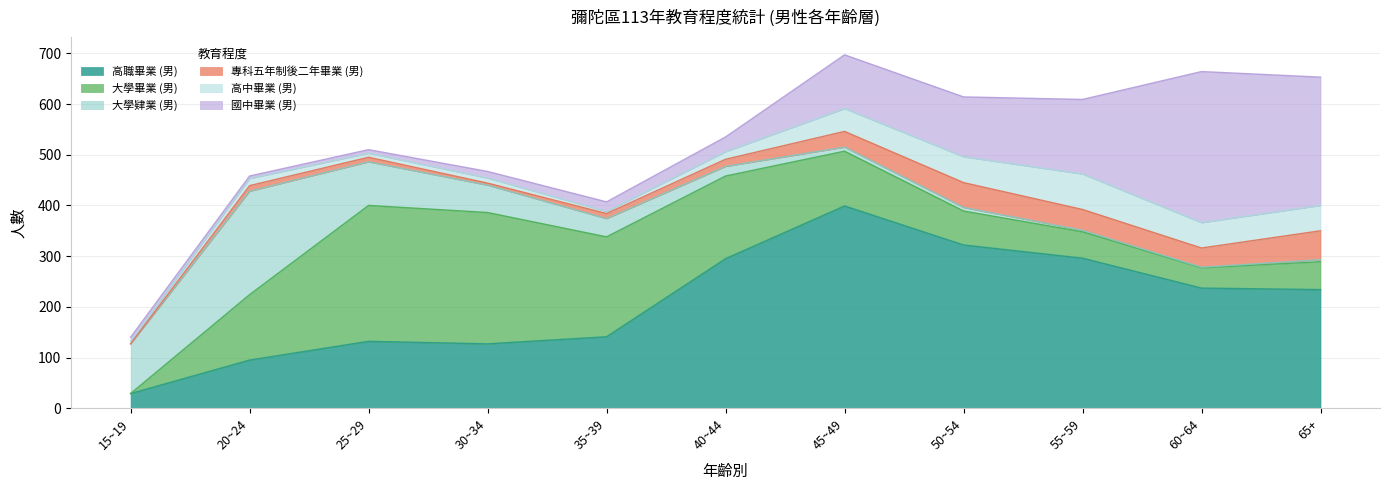

List the series in order of their peak value, lowest first.

專科五年制後二年畢業 (男), 高中畢業 (男), 大學肄業 (男), 大學畢業 (男), 國中畢業 (男), 高職畢業 (男)